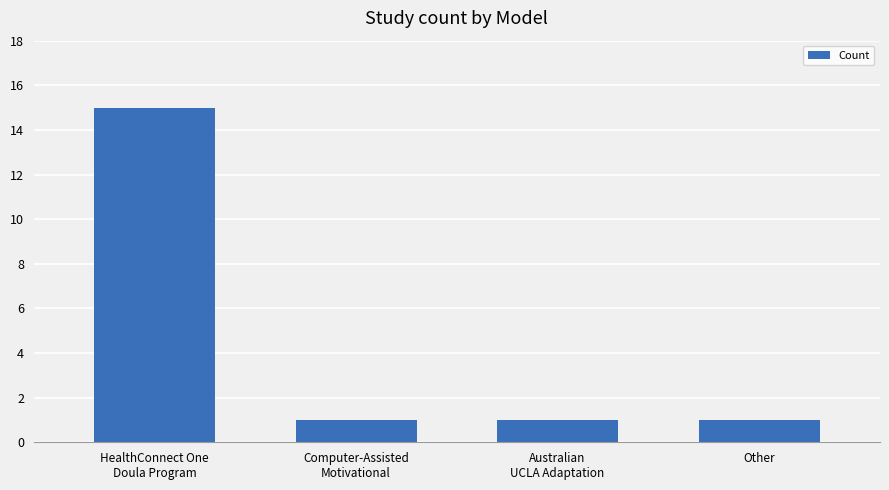

The value at Other is 1. True or false?

True